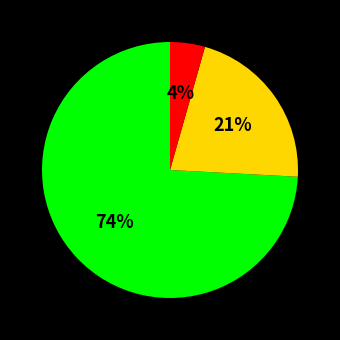

Is there a majority slice in this chart?

Yes